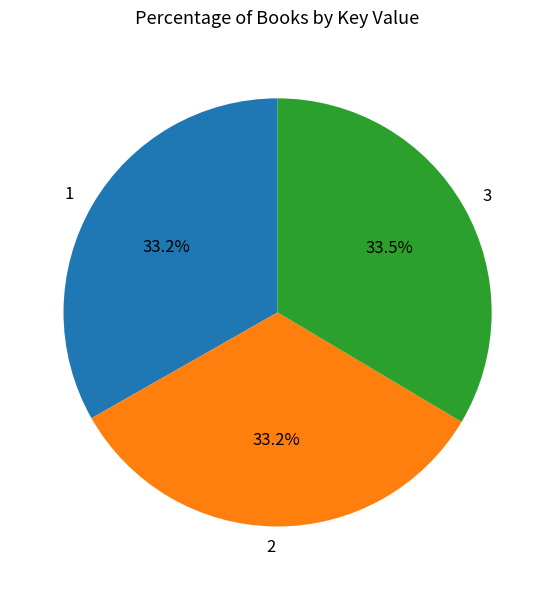

The 1 slice represents 33% of the pie. True or false?

True